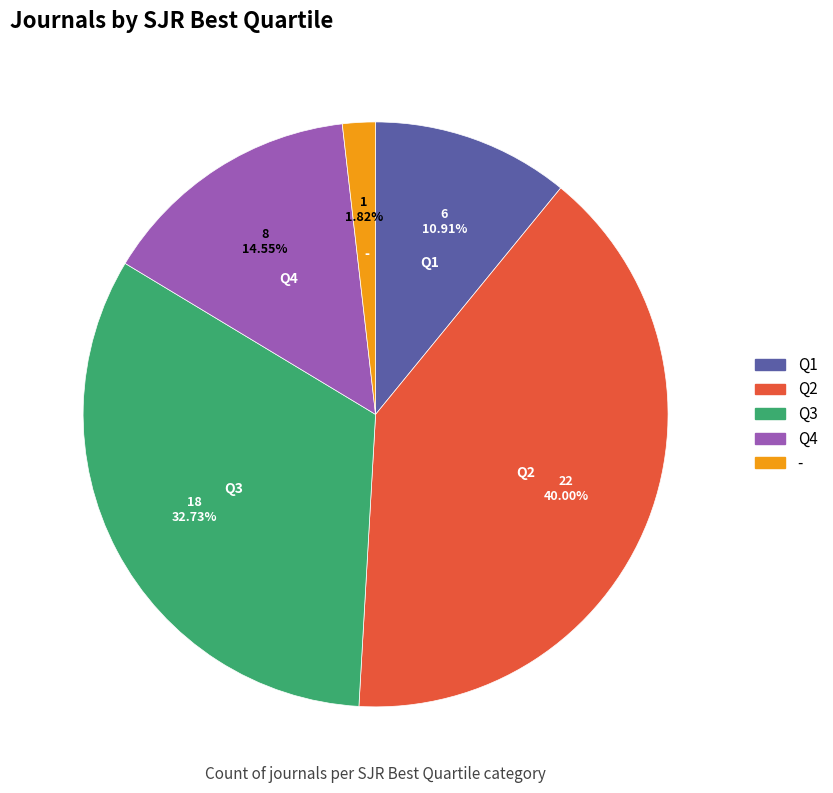

What is the smallest slice in the pie chart?

-